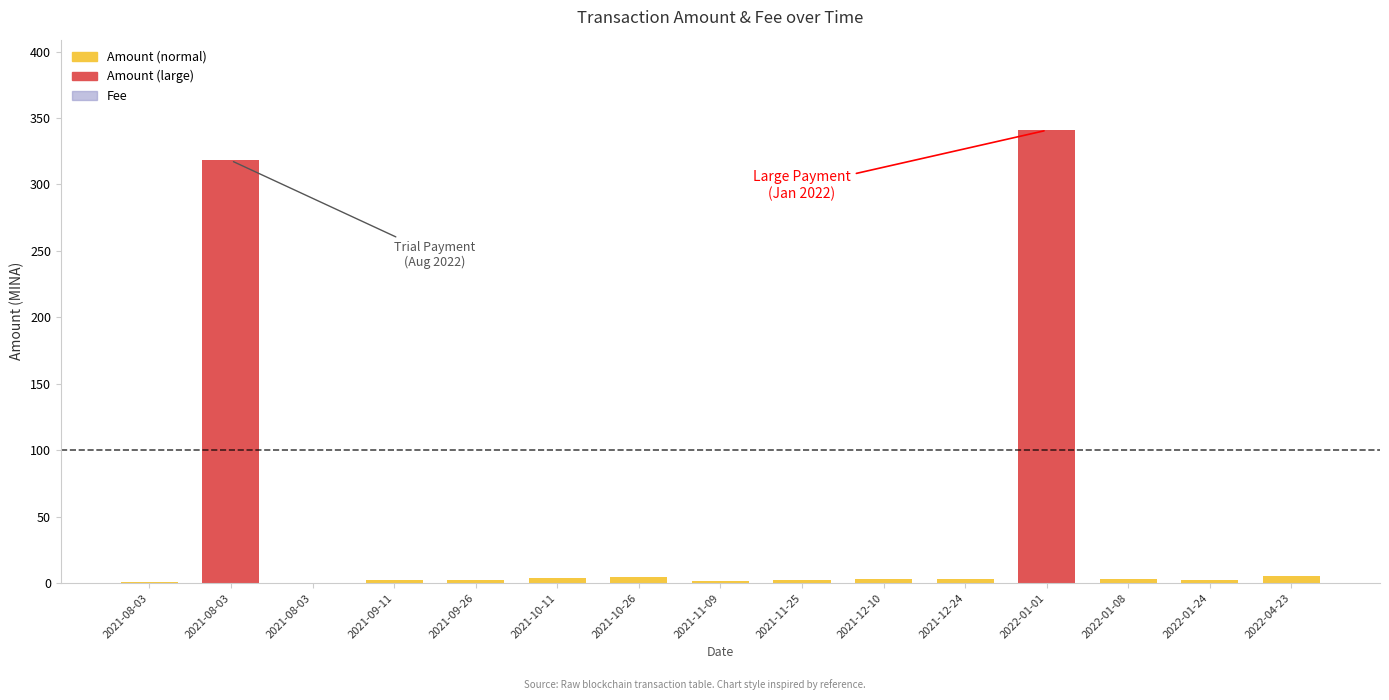

What is the sum of the Amount values at 2021-09-11 and 2021-09-26?

4.6